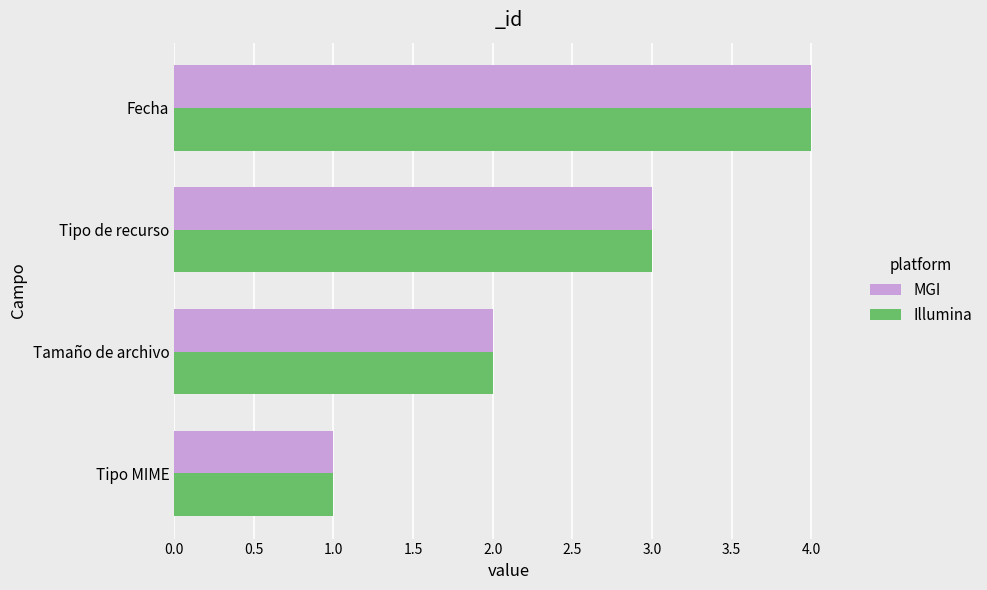

Rank the categories by MGI value from highest to lowest.

Fecha, Tipo de recurso, Tamaño de archivo, Tipo MIME